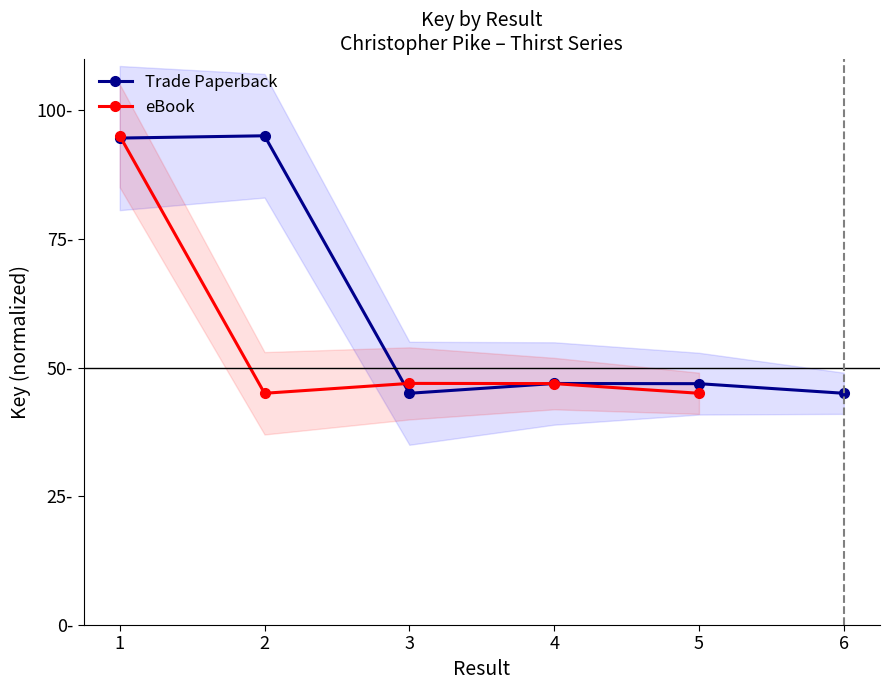

Where is the data nearest to the value 70?

4